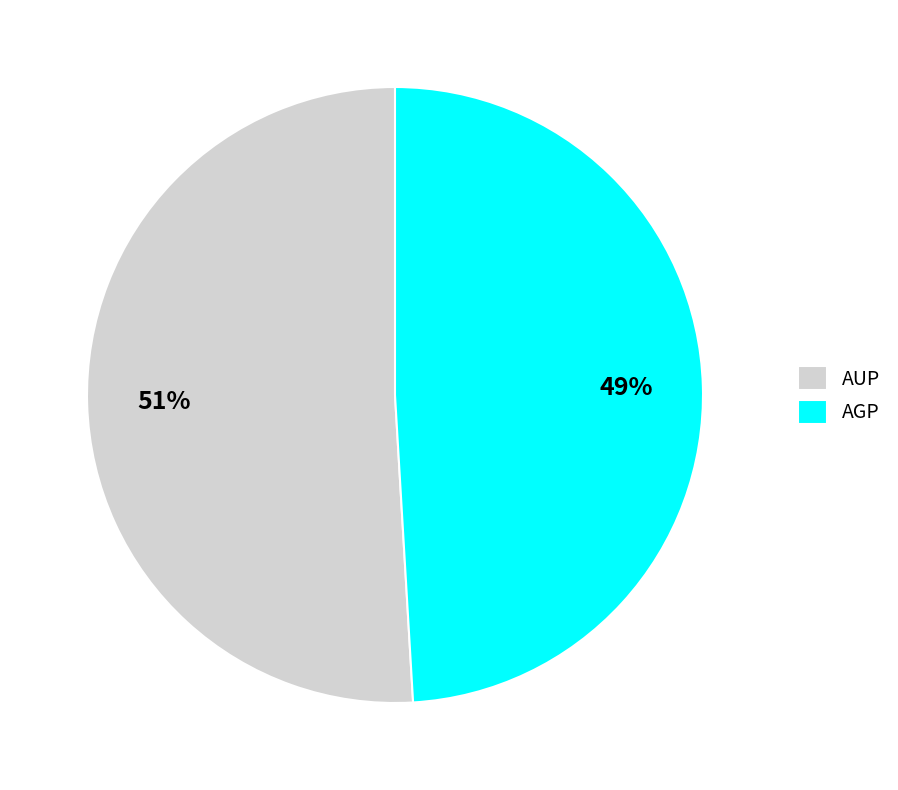

Count the number of slices in the pie.

2